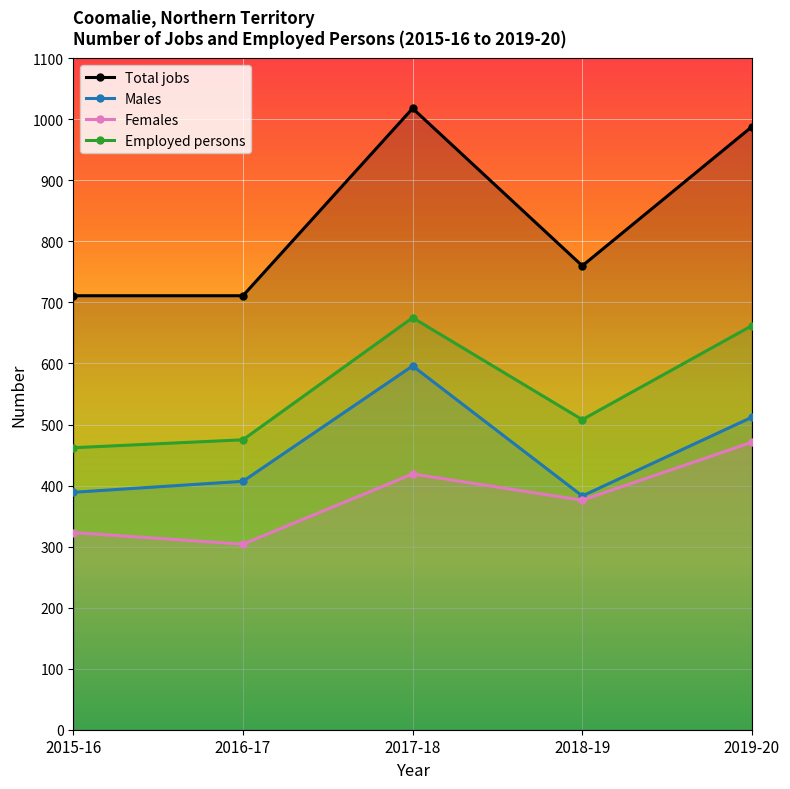

What is the label of the 4th point from the right?

2016-17